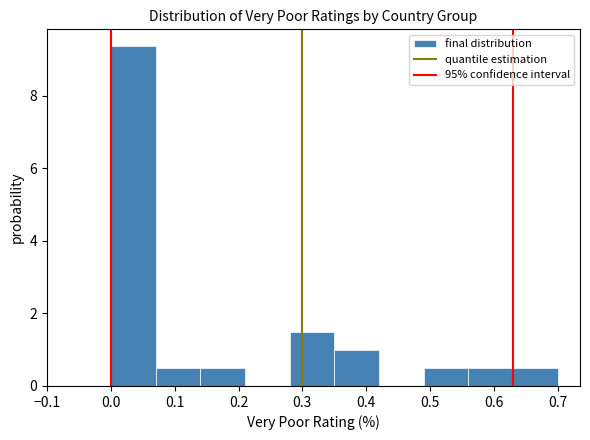

Reading left to right, transcribe this chart: for each bar, give the range it covers on the x-axis and its height. The values are not printed on the chart, so give them approximately, as read against the axis.

0.00 to 0.07: 9.4
0.07 to 0.14: 0.4
0.14 to 0.21: 0.4
0.21 to 0.28: 0
0.28 to 0.35: 1.4
0.35 to 0.42: 1.0
0.42 to 0.49: 0
0.49 to 0.56: 0.4
0.56 to 0.63: 0.4
0.63 to 0.70: 0.4